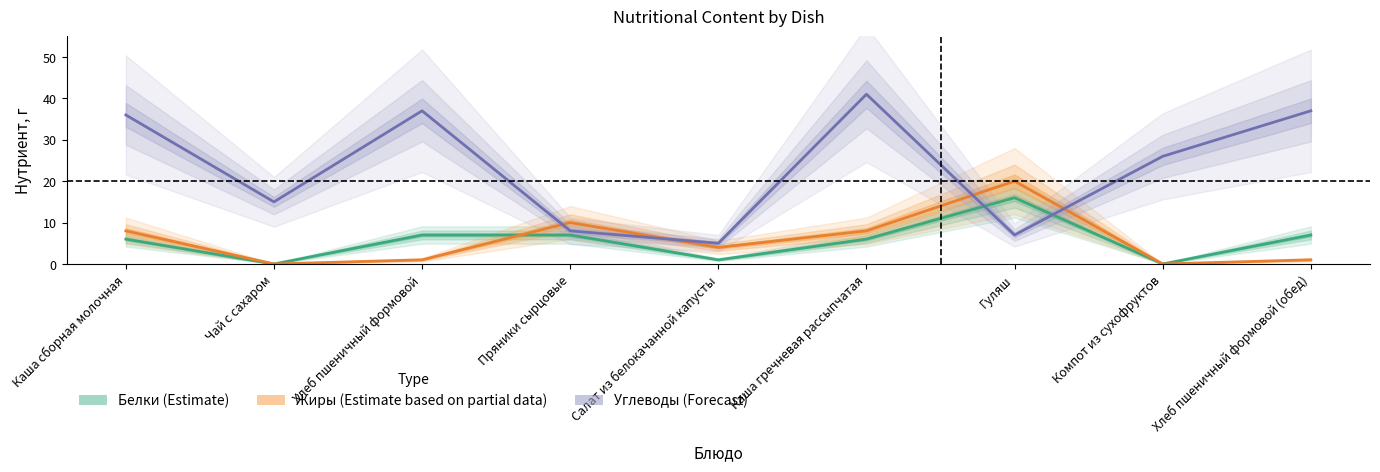

How many values in Жиры (Estimate based on partial data) are above zero?

7